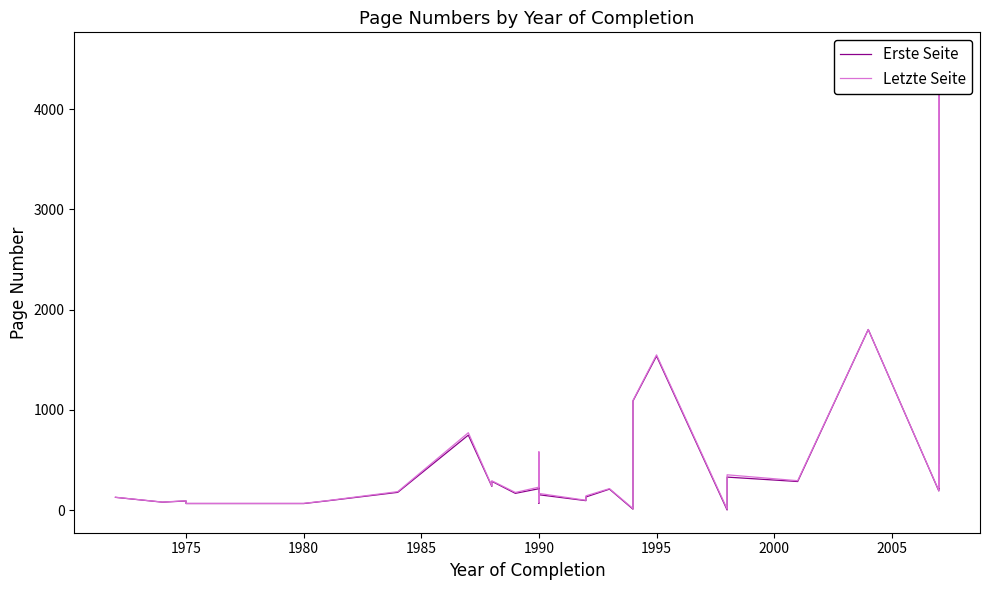

What is the sum of all Letzte Seite values?

14867